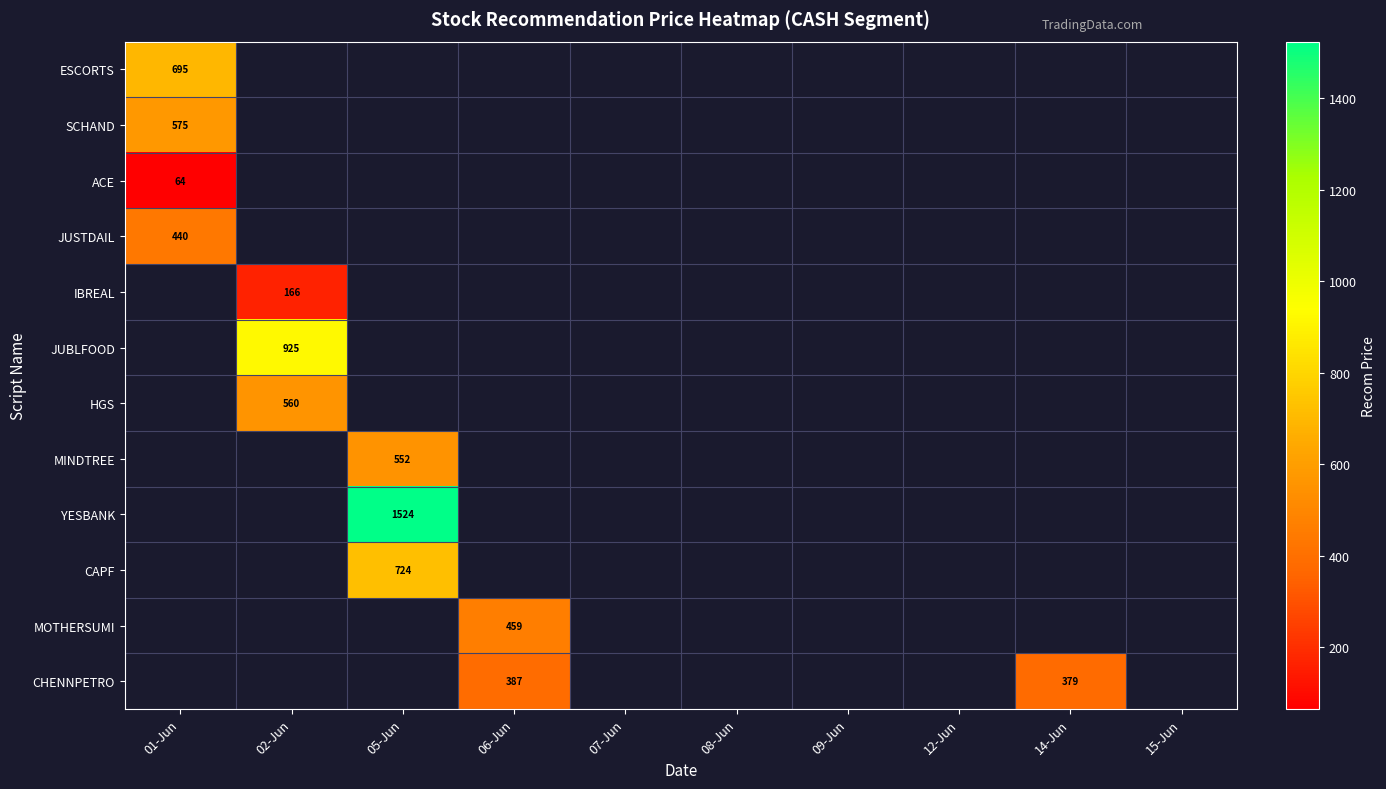

The CAPF series shows 228 at 05-Jun. True or false?

False